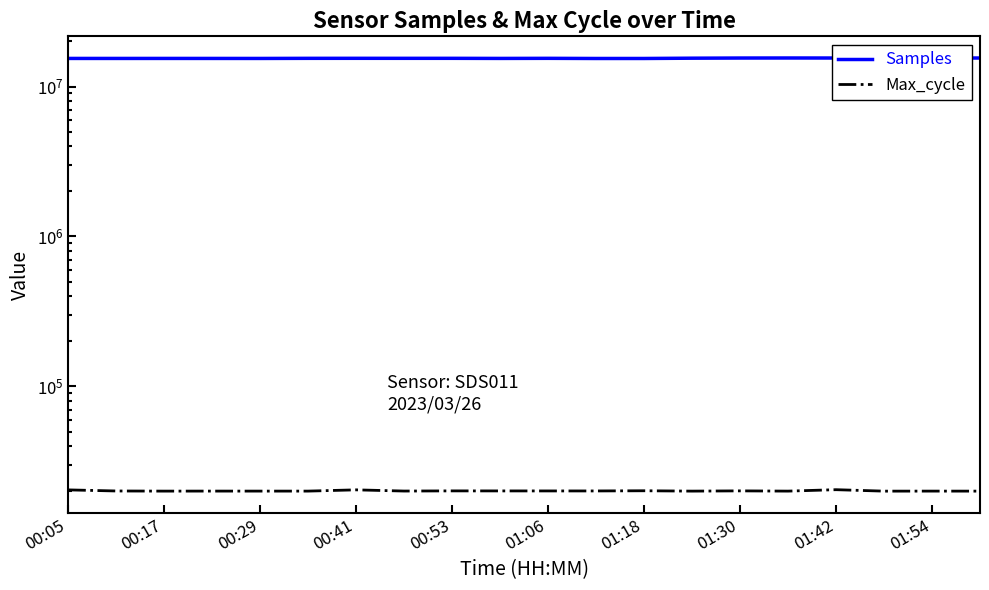

Reading left to right, extract all data points from this chart.

Samples: 15399662	15398359	15401224	15399190	15396372	15422305	15428430	15424059	15425340	15402014	15423622	15387425	15389242	15458113	15495369	15505115	15499157	15501591	15499464	15499059
Max_cycle: 20406	20065	20024	20032	20027	20027	20415	20044	20094	20084	20078	20074	20132	20023	20097	20024	20467	20016	20027	20020